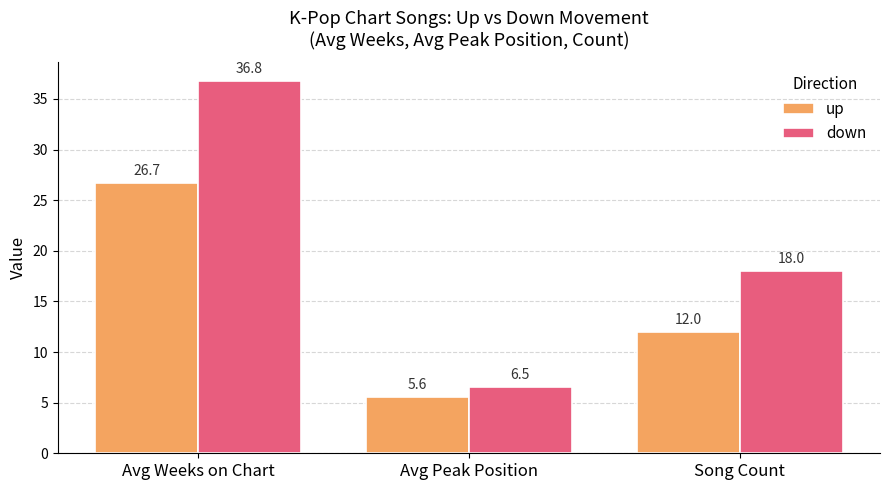

What is the label of the 3rd bar from the right?

Avg Weeks on Chart